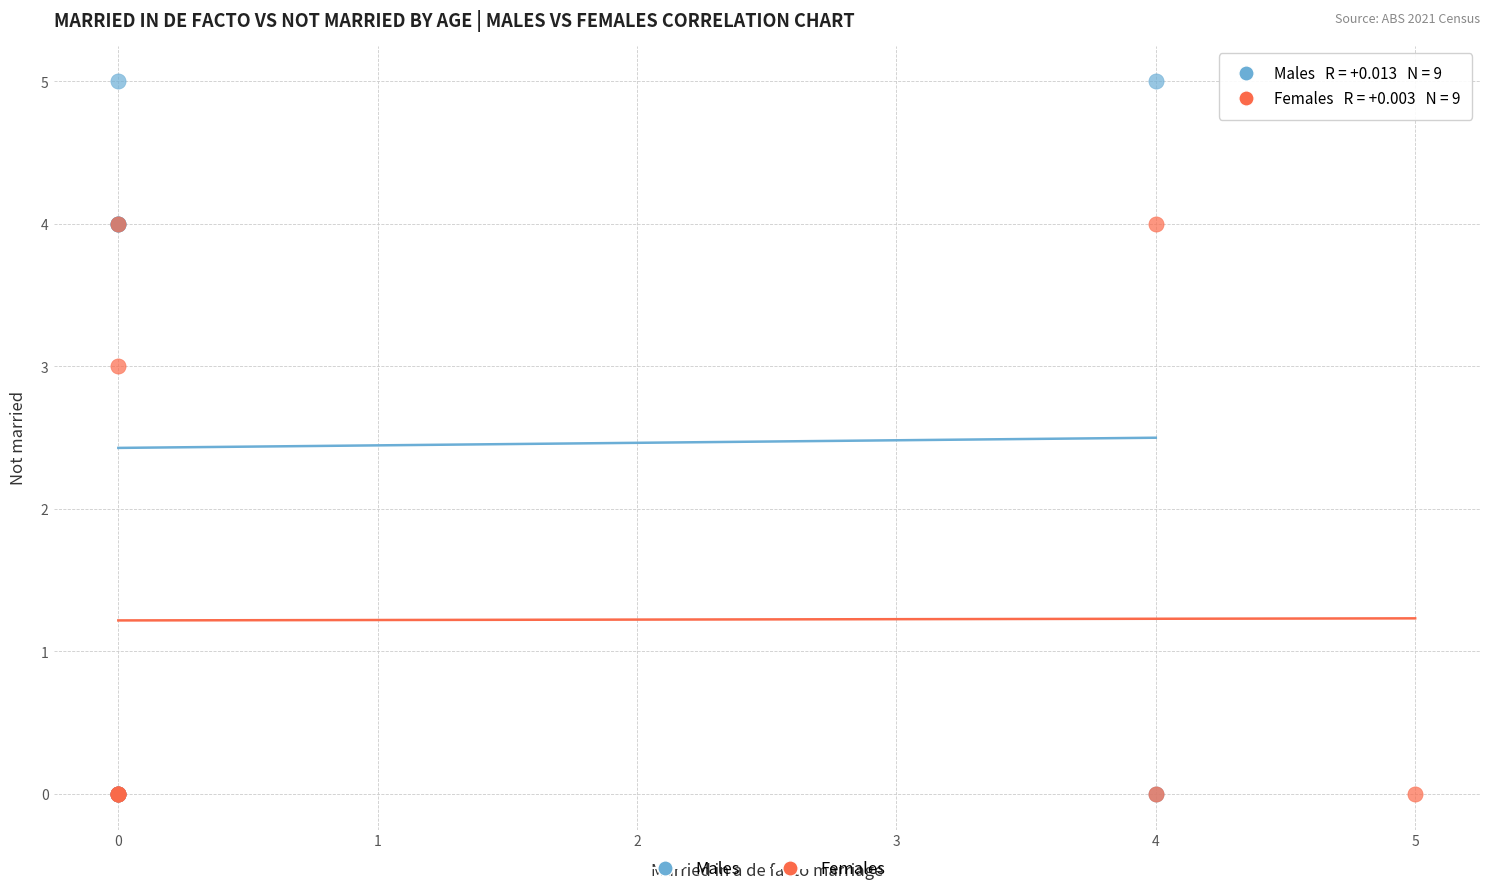

What are all the series names shown in the legend?

Males, Females